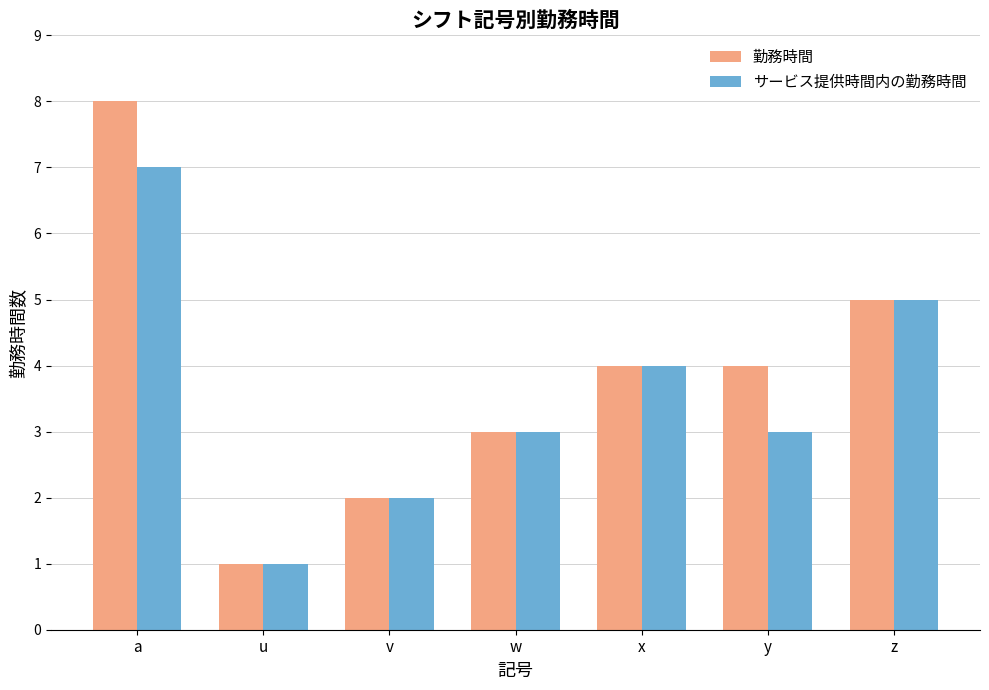

How many distinct data groups are displayed?

2